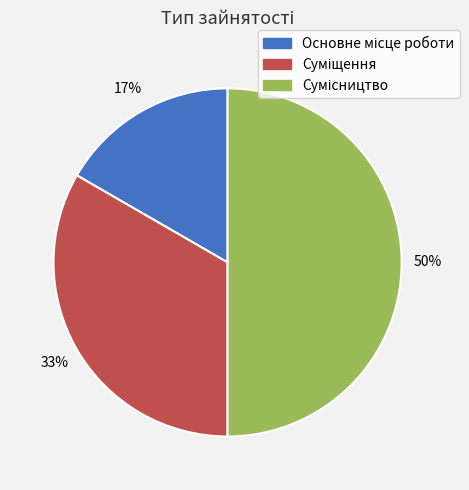

To the nearest percent, what is the difference between the largest and smallest slice percentages?

33%